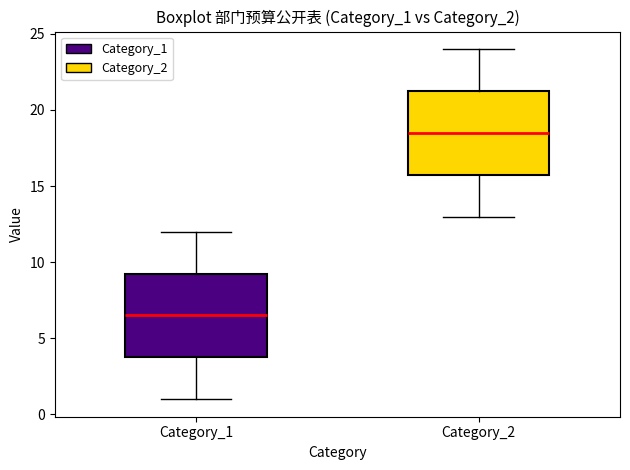

Reading left to right, read every box against the y-axis: the position of its median line, the range the box covers, and the ends of its whiskers. The values are not printed on the chart, so give them approximately, as read against the axis.

Category_1: median 6.5, box 4.0 to 9.5, whiskers 1.0 to 12.0
Category_2: median 18.5, box 16.0 to 21.5, whiskers 13.0 to 24.0